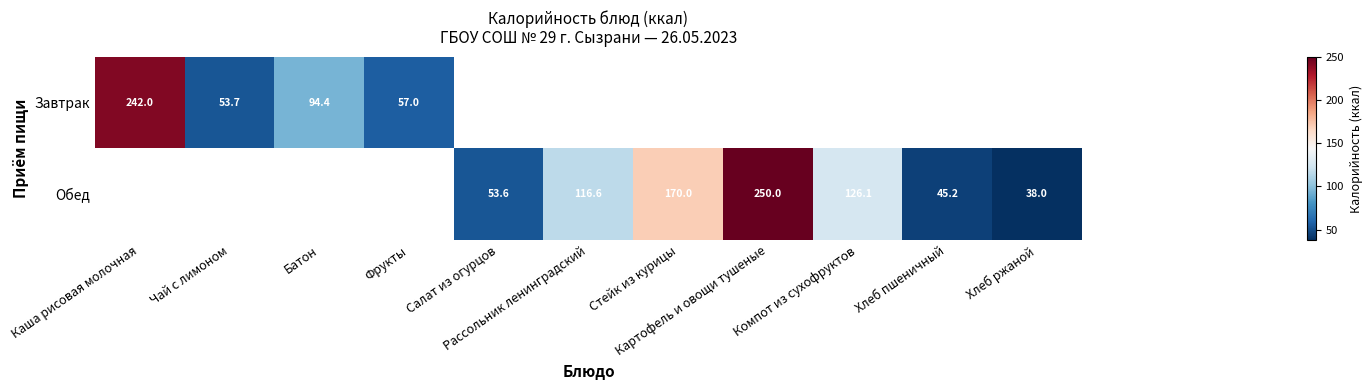

Which series changed the most between Каша рисовая молочная and Фрукты?

Завтрак